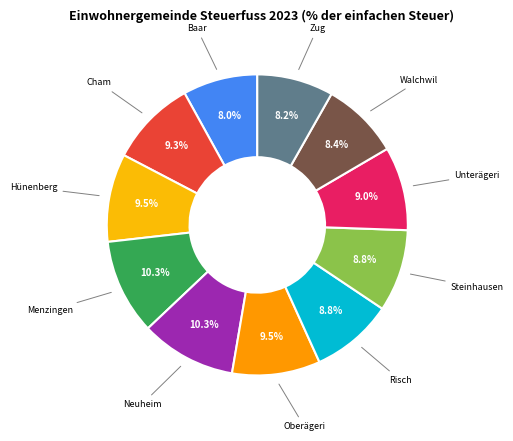

True or false: Walchwil accounts for 8% of the total.

True